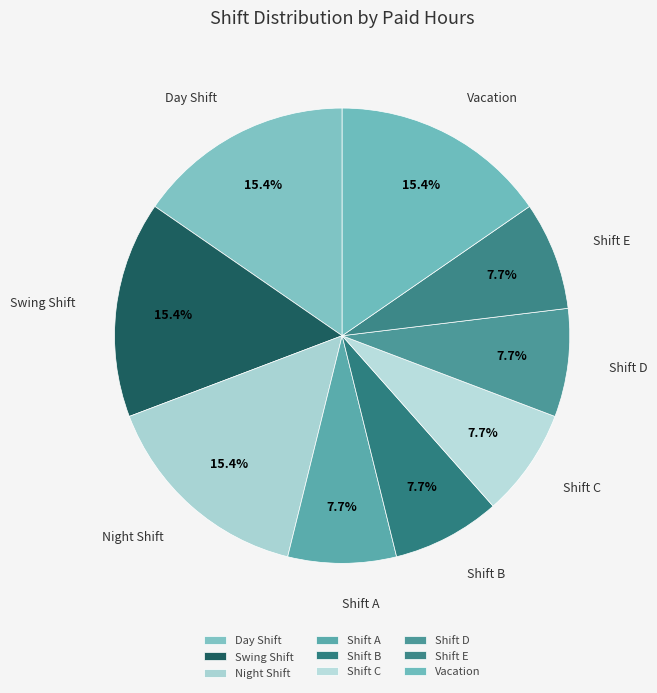

Approximately how many times larger is the value at Swing Shift compared to Shift A?

2.0